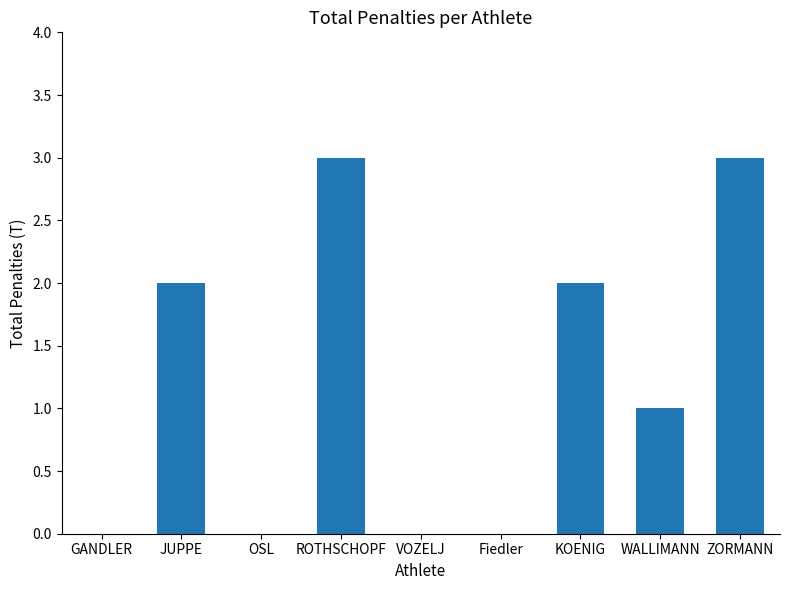

What is the sum of all values?

11